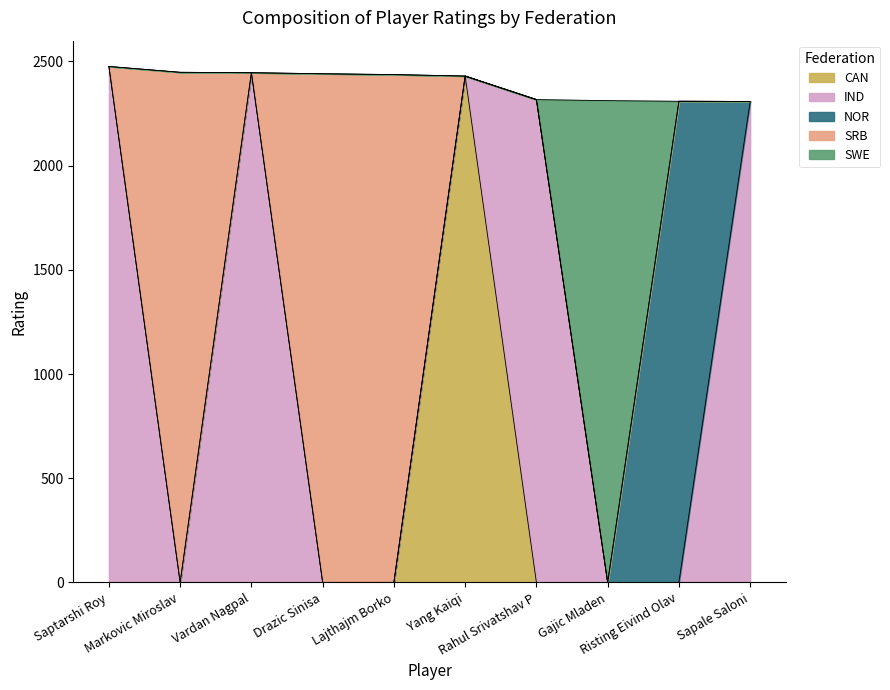

The chart shows a value of 3105 at Risting Eivind Olav. True or false?

False